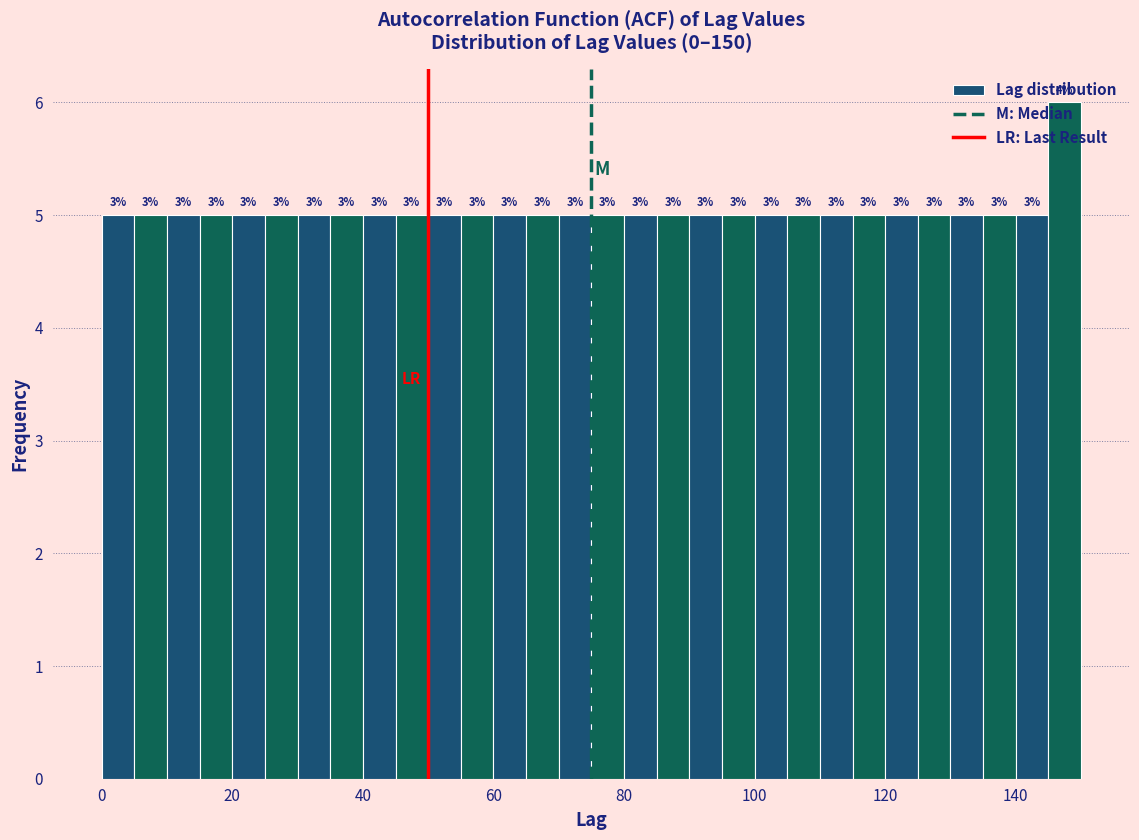

Read against the x-axis, roughly where is the centre of the tallest bar?

148